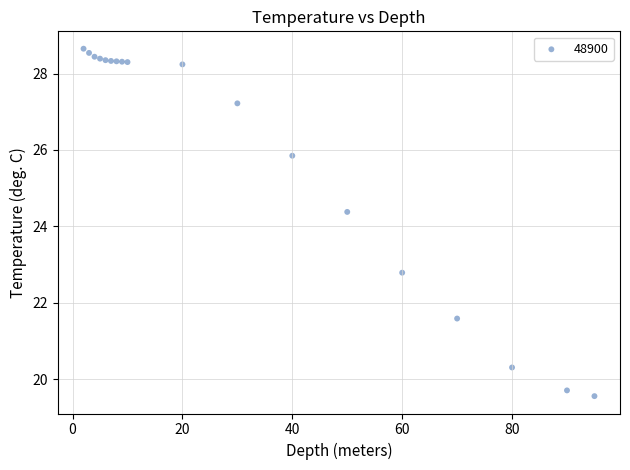

What Y value in the scatter plot is closest to 24?

24.4